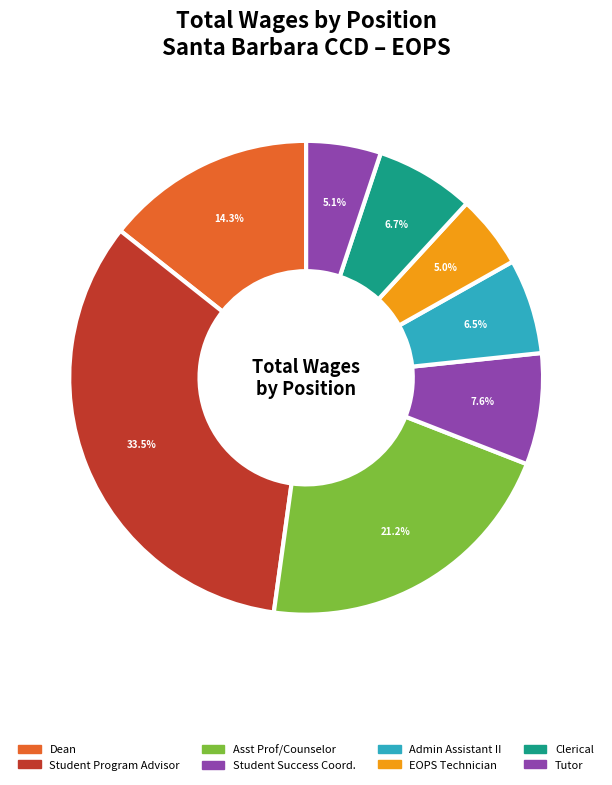

How many slices are in this pie chart?

8